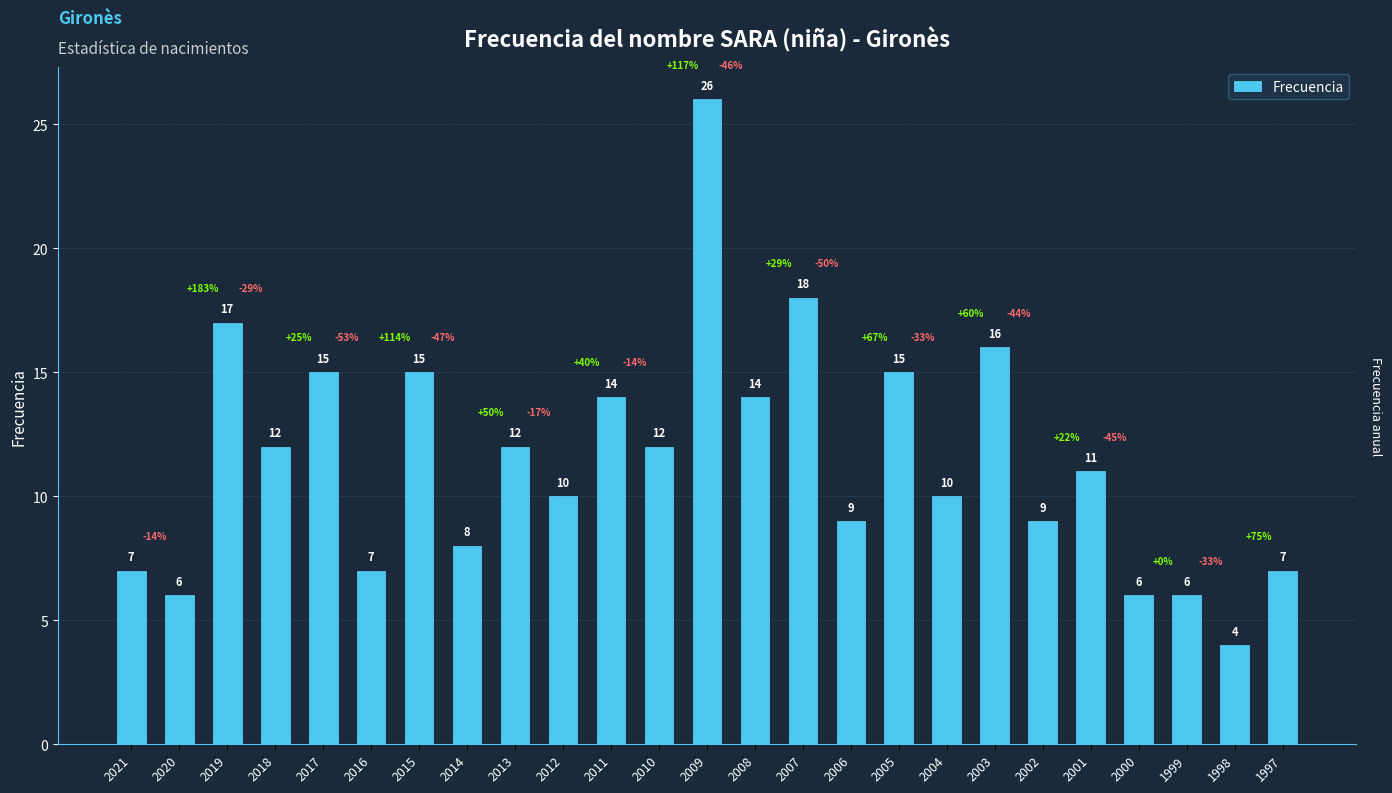

Between 2015 and 2009, which is larger?

2009